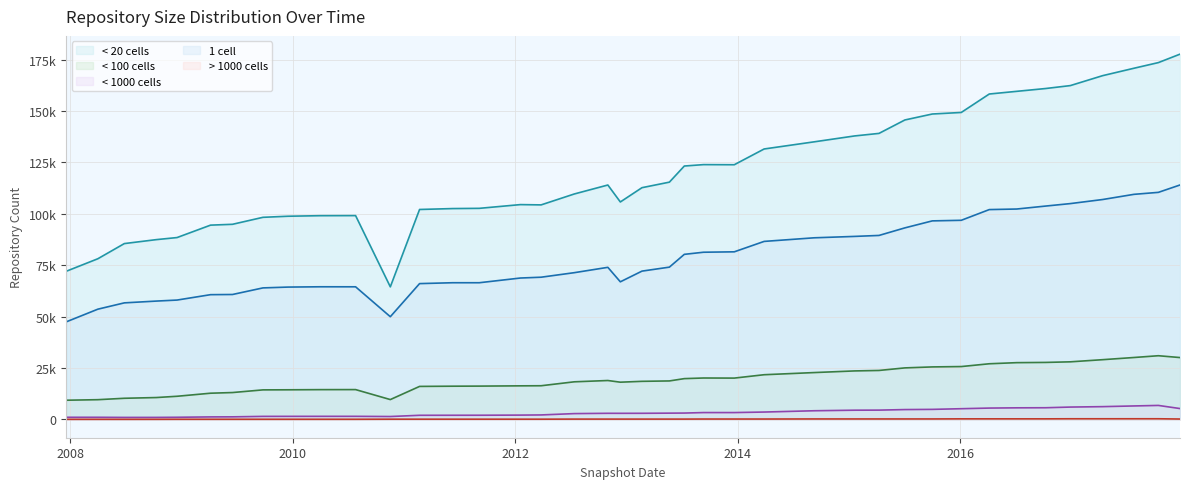

How many lines are shown in the chart?

5